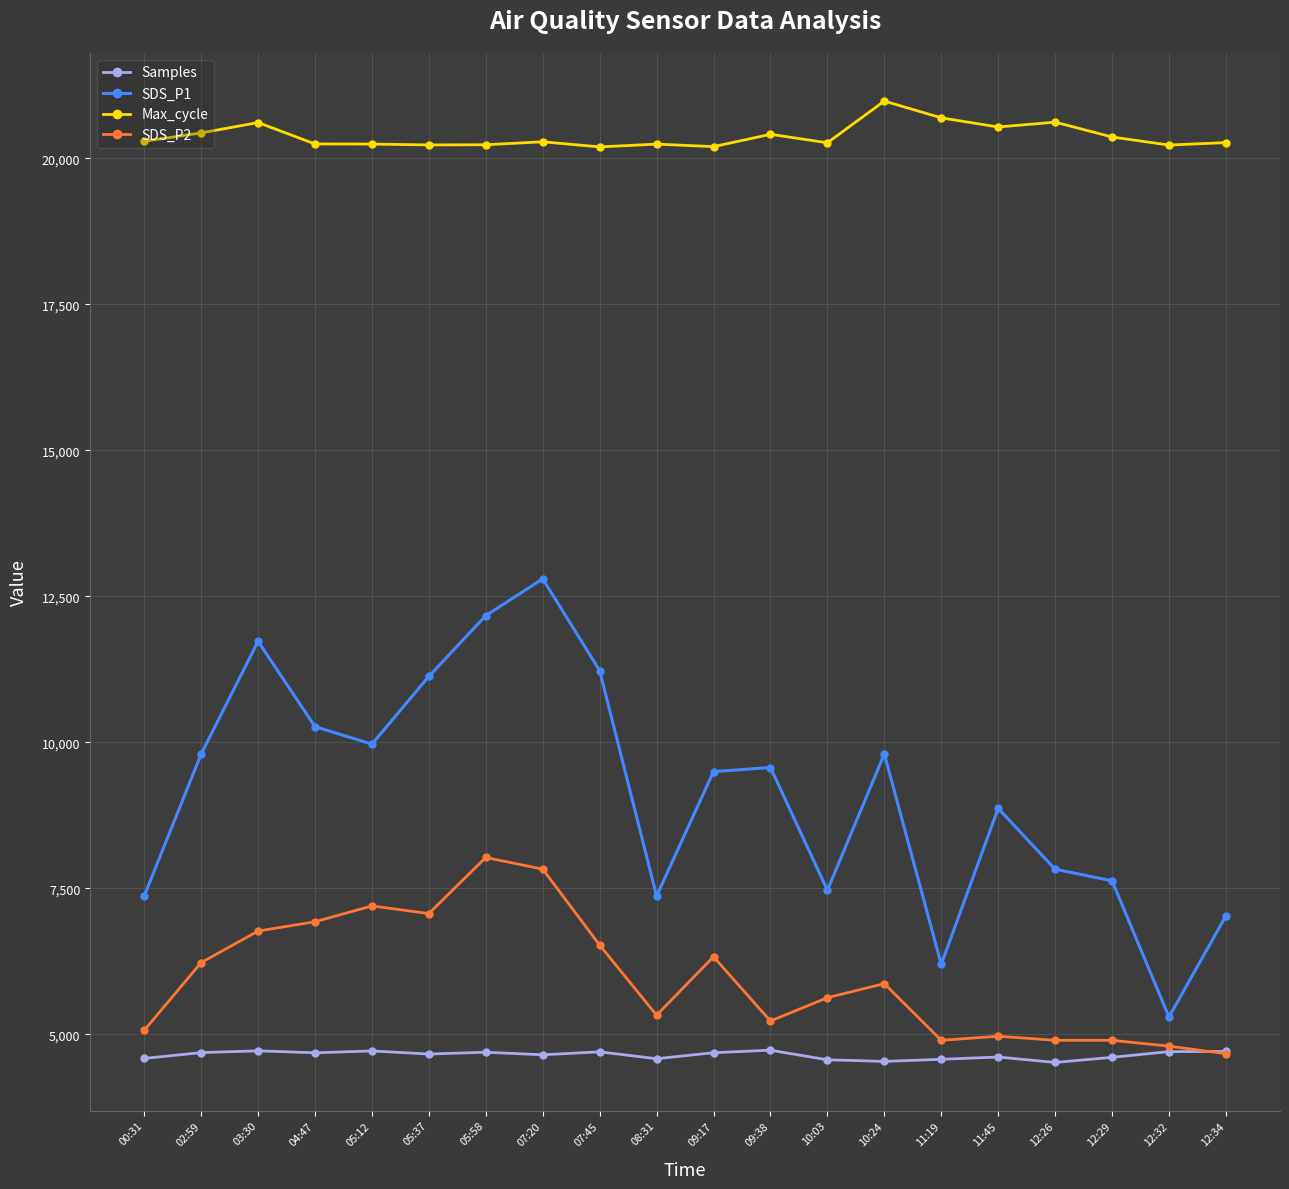

Which series has the largest range (max minus min)?

SDS_P1